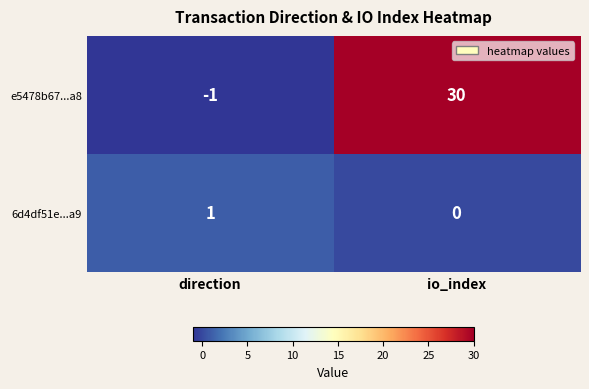

Rank the categories by 6d4df51e...a9 value from highest to lowest.

direction, io_index